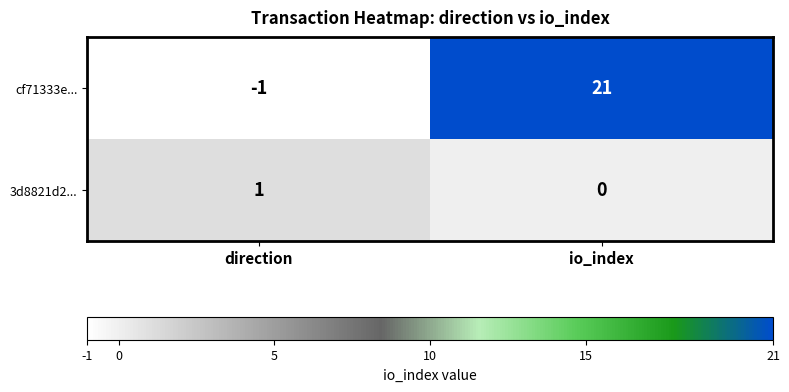

What is the sum of all cf71333e... values?

20